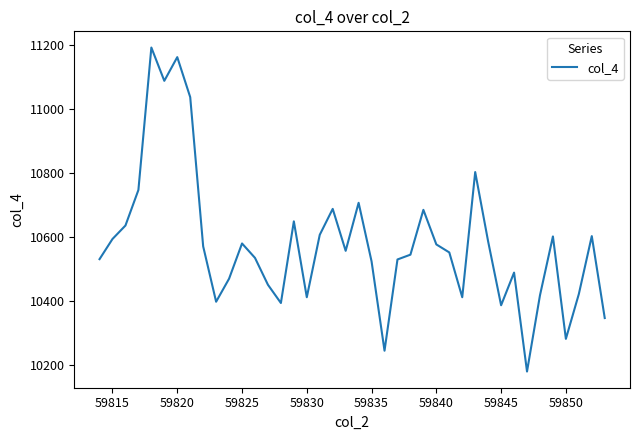

What is the minimum value shown in the chart?

10179